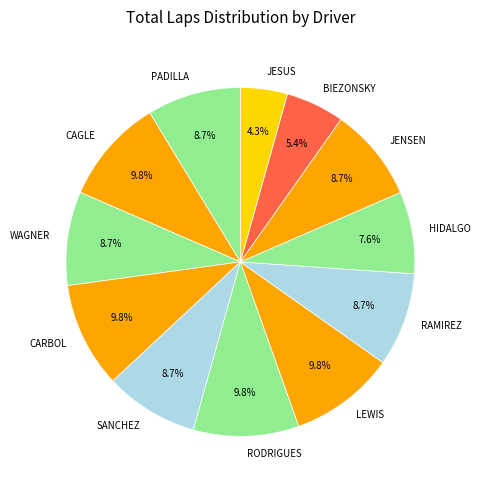

How many slices are in this pie chart?

12